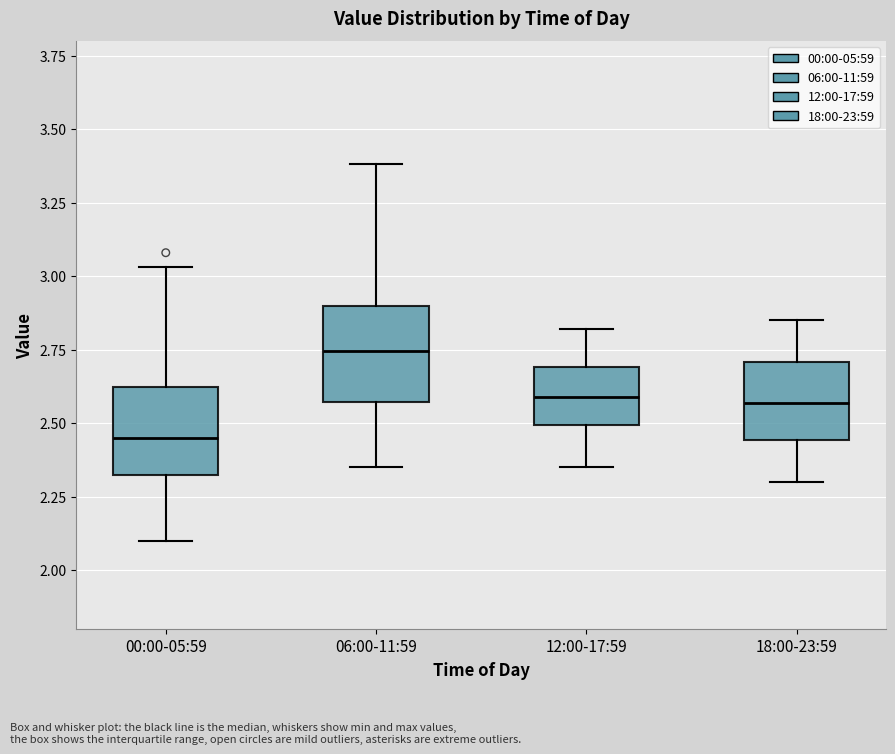

Reading left to right, read every box against the y-axis: the position of its median line, the range the box covers, and the ends of its whiskers. The values are not printed on the chart, so give them approximately, as read against the axis.

00:00-05:59: median 2.45, box 2.30 to 2.60, whiskers 2.10 to 3.05
06:00-11:59: median 2.75, box 2.55 to 2.90, whiskers 2.35 to 3.40
12:00-17:59: median 2.60, box 2.50 to 2.70, whiskers 2.35 to 2.80
18:00-23:59: median 2.55, box 2.45 to 2.70, whiskers 2.30 to 2.85